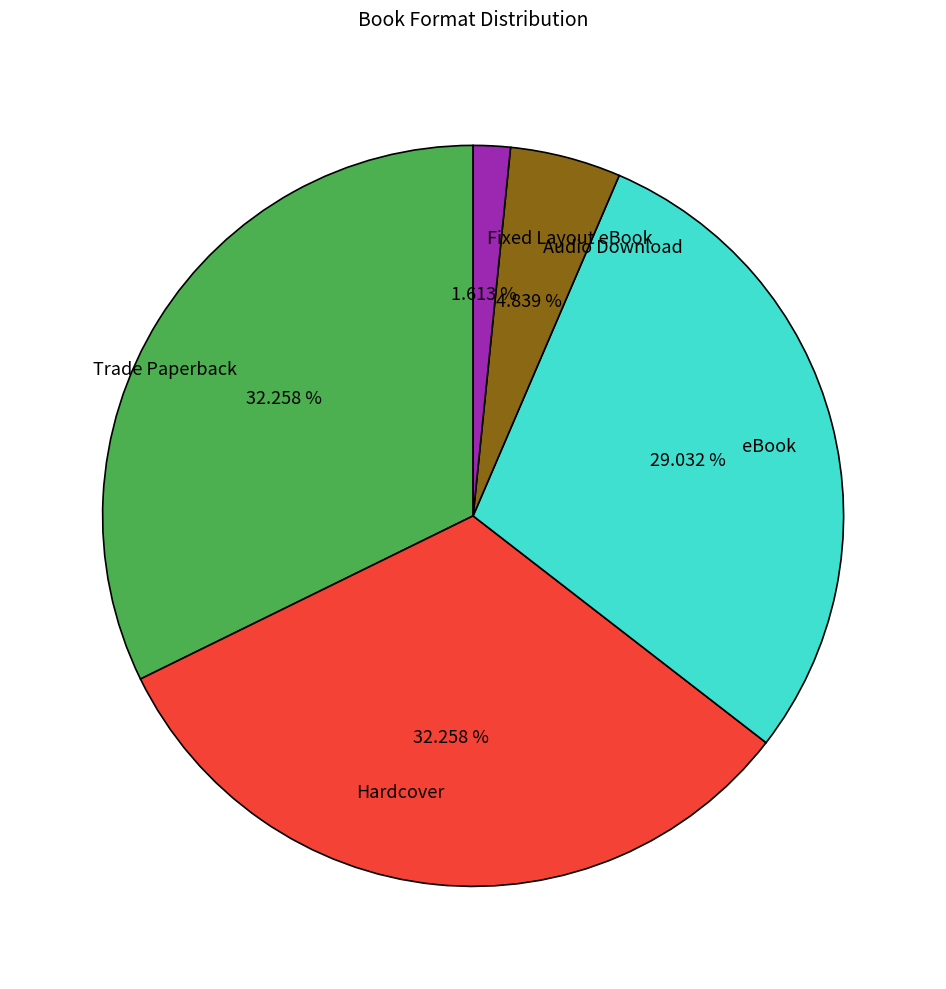

Is it true that Audio Download is 5% of the pie?

True